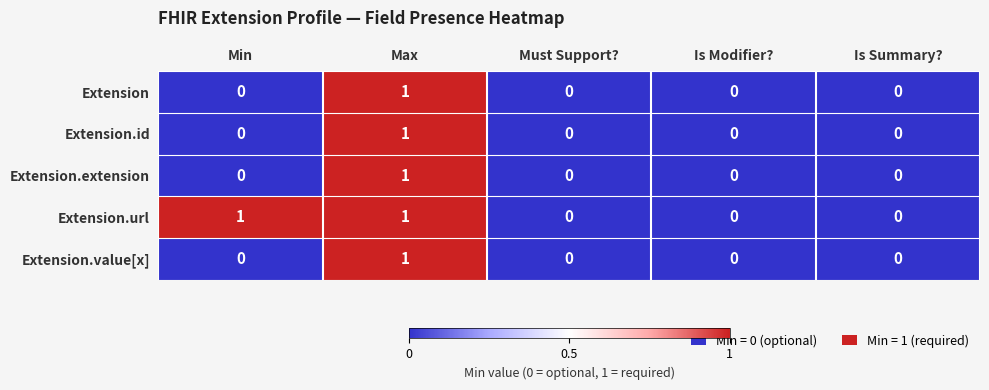

Is it true that Extension.id equals 0 at Is Modifier??

True